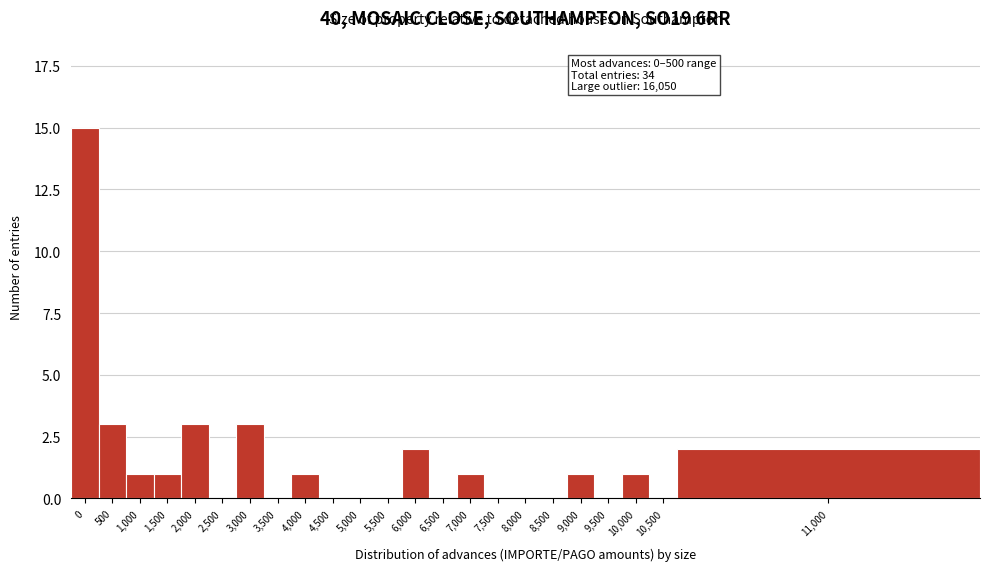

Reading left to right, transcribe all the data shown in this chart.

0=15	500=3	1,000=1	1,500=1	2,000=3	2,500=0	3,000=3	3,500=0	4,000=1	4,500=0	5,000=0	5,500=0	6,000=2	6,500=0	7,000=1	7,500=0	8,000=0	8,500=0	9,000=1	9,500=0	10,000=1	10,500=0	11,000=2